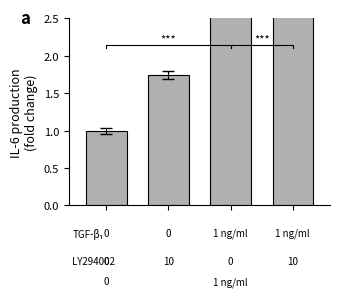

The value at 1 is 1.0. True or false?

False